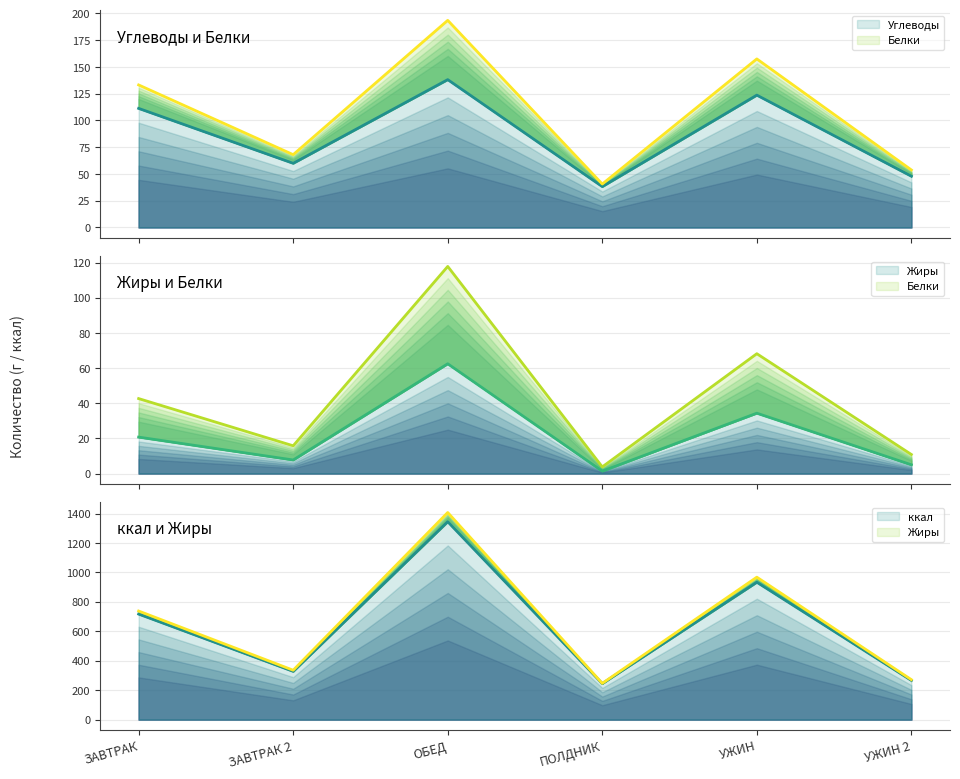

What is the value of the ккал point at the 6th from the left?

266.5